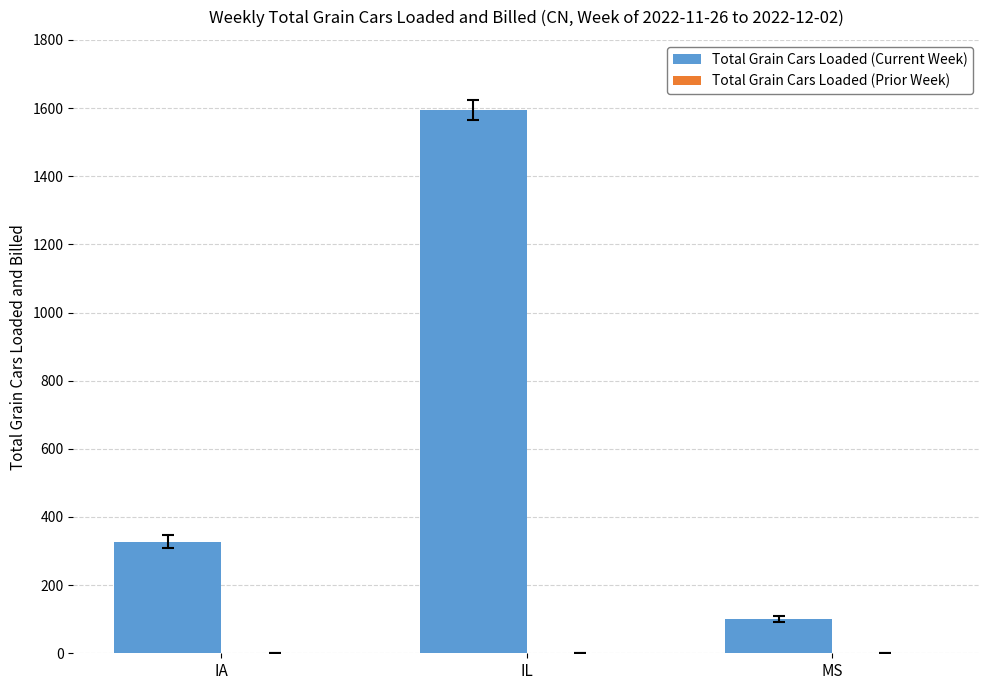

The chart shows a value of 1594 at IL. True or false?

True